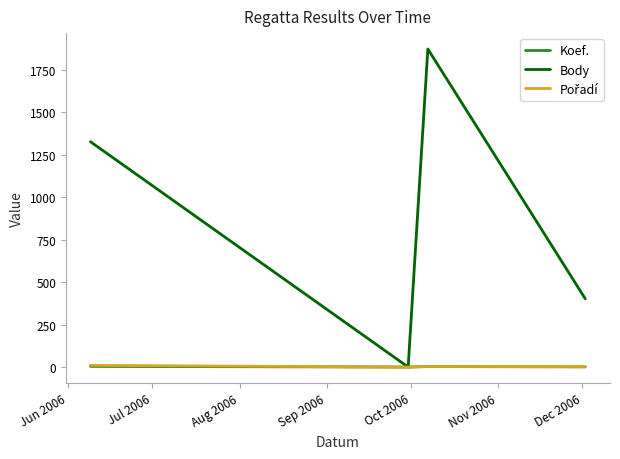

How many distinct data groups are displayed?

3